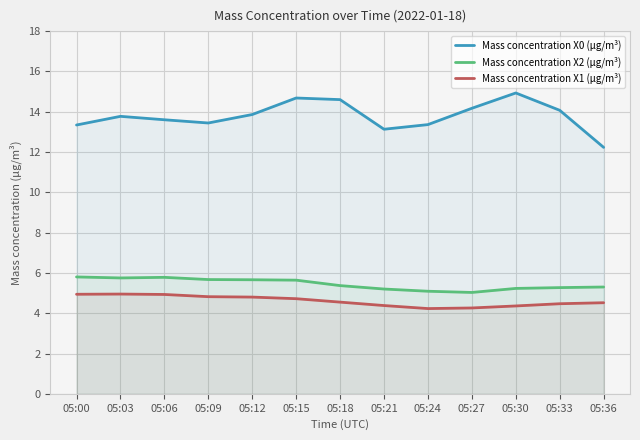

What is the smallest value displayed?

4.2